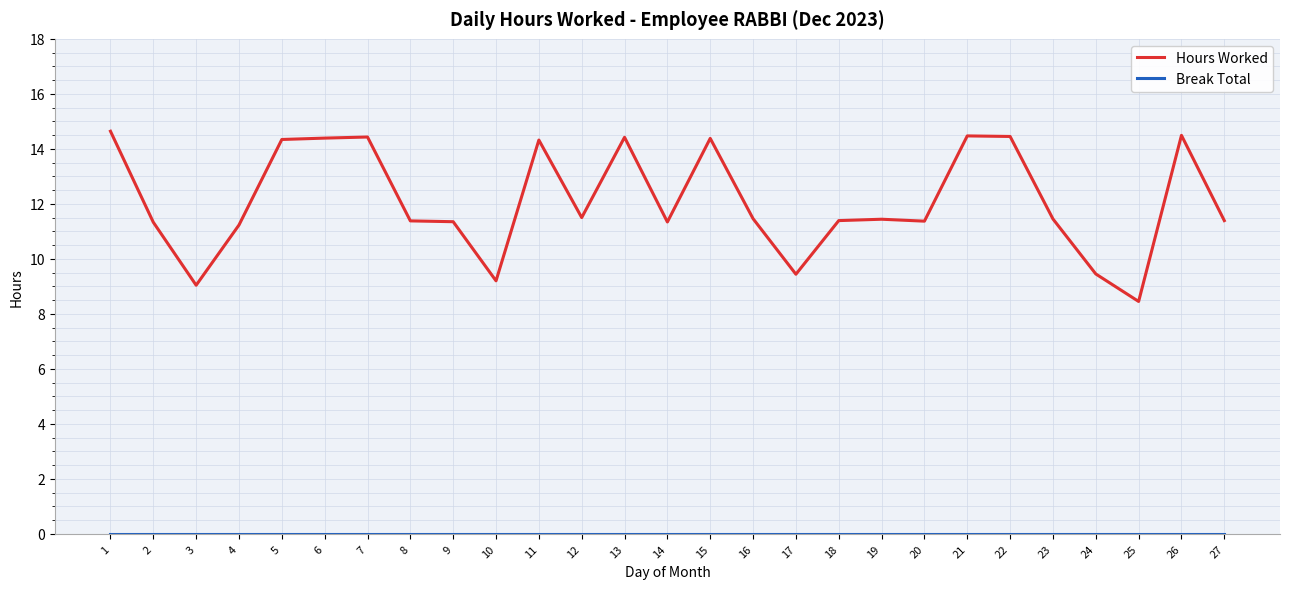

Which series has the largest total across all categories?

Hours Worked